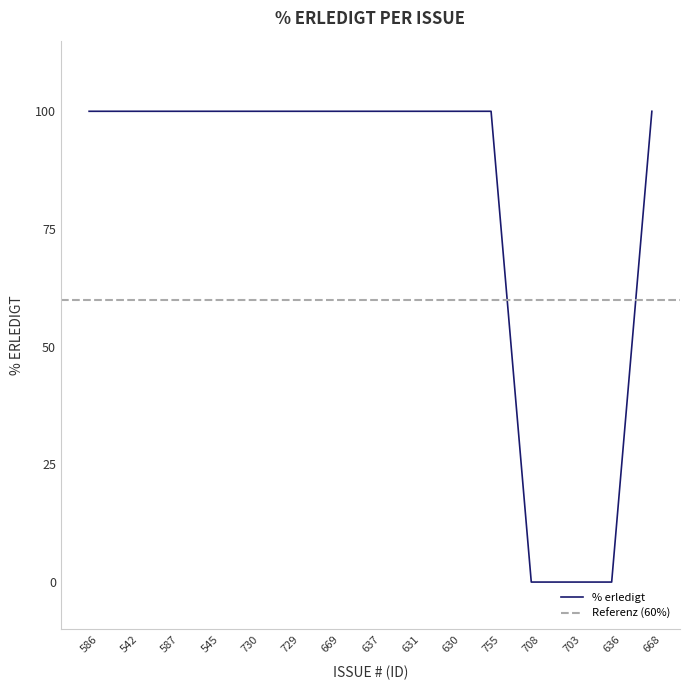

True or false: there are more than 2 points higher than both neighbors.

False